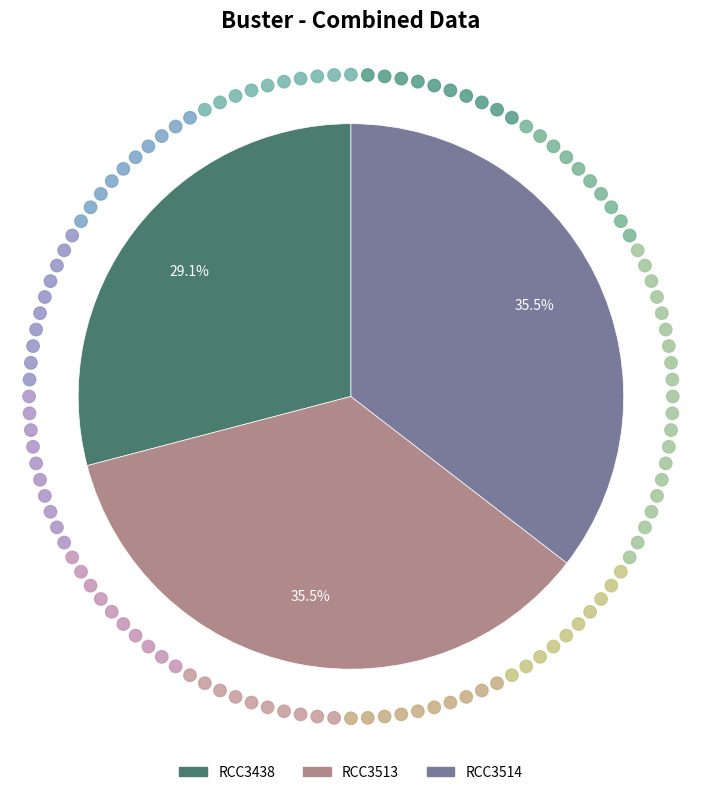

Is the sum of RCC3513 and RCC3438 greater than half?

Yes